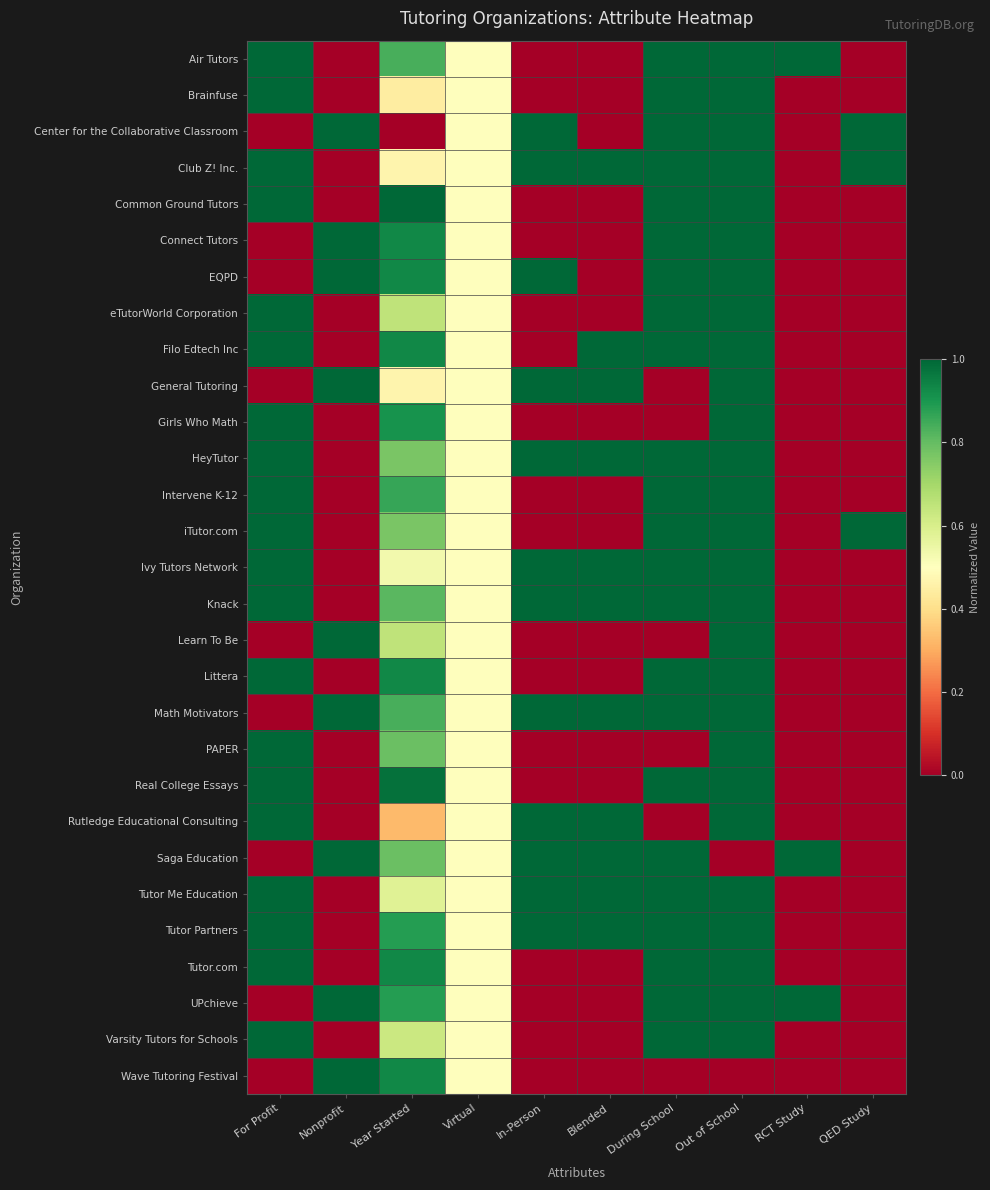

Reading left to right, what are all the values shown in this chart?

Air Tutors: For Profit=1.0	Nonprofit=0.0	Year Started=0.8	Virtual=0.5	In-Person=0.0	Blended=0.0	During School=1.0	Out of School=1.0	RCT Study=1.0	QED Study=0.0
Brainfuse: For Profit=1.0	Nonprofit=0.0	Year Started=0.4	Virtual=0.5	In-Person=0.0	Blended=0.0	During School=1.0	Out of School=1.0	RCT Study=0.0	QED Study=0.0
Center for the Collaborative Classroom: For Profit=0.0	Nonprofit=1.0	Year Started=0.0	Virtual=0.5	In-Person=1.0	Blended=0.0	During School=1.0	Out of School=1.0	RCT Study=0.0	QED Study=1.0
Club Z! Inc.: For Profit=1.0	Nonprofit=0.0	Year Started=0.5	Virtual=0.5	In-Person=1.0	Blended=1.0	During School=1.0	Out of School=1.0	RCT Study=0.0	QED Study=1.0
Common Ground Tutors: For Profit=1.0	Nonprofit=0.0	Year Started=1.0	Virtual=0.5	In-Person=0.0	Blended=0.0	During School=1.0	Out of School=1.0	RCT Study=0.0	QED Study=0.0
Connect Tutors: For Profit=0.0	Nonprofit=1.0	Year Started=0.9	Virtual=0.5	In-Person=0.0	Blended=0.0	During School=1.0	Out of School=1.0	RCT Study=0.0	QED Study=0.0
EQPD: For Profit=0.0	Nonprofit=1.0	Year Started=0.9	Virtual=0.5	In-Person=1.0	Blended=0.0	During School=1.0	Out of School=1.0	RCT Study=0.0	QED Study=0.0
eTutorWorld Corporation: For Profit=1.0	Nonprofit=0.0	Year Started=0.7	Virtual=0.5	In-Person=0.0	Blended=0.0	During School=1.0	Out of School=1.0	RCT Study=0.0	QED Study=0.0
Filo Edtech Inc: For Profit=1.0	Nonprofit=0.0	Year Started=0.9	Virtual=0.5	In-Person=0.0	Blended=1.0	During School=1.0	Out of School=1.0	RCT Study=0.0	QED Study=0.0
General Tutoring: For Profit=0.0	Nonprofit=1.0	Year Started=0.5	Virtual=0.5	In-Person=1.0	Blended=1.0	During School=0.0	Out of School=1.0	RCT Study=0.0	QED Study=0.0
Girls Who Math: For Profit=1.0	Nonprofit=0.0	Year Started=0.9	Virtual=0.5	In-Person=0.0	Blended=0.0	During School=0.0	Out of School=1.0	RCT Study=0.0	QED Study=0.0
HeyTutor: For Profit=1.0	Nonprofit=0.0	Year Started=0.8	Virtual=0.5	In-Person=1.0	Blended=1.0	During School=1.0	Out of School=1.0	RCT Study=0.0	QED Study=0.0
Intervene K-12: For Profit=1.0	Nonprofit=0.0	Year Started=0.9	Virtual=0.5	In-Person=0.0	Blended=0.0	During School=1.0	Out of School=1.0	RCT Study=0.0	QED Study=0.0
iTutor.com: For Profit=1.0	Nonprofit=0.0	Year Started=0.8	Virtual=0.5	In-Person=0.0	Blended=0.0	During School=1.0	Out of School=1.0	RCT Study=0.0	QED Study=1.0
Ivy Tutors Network: For Profit=1.0	Nonprofit=0.0	Year Started=0.5	Virtual=0.5	In-Person=1.0	Blended=1.0	During School=1.0	Out of School=1.0	RCT Study=0.0	QED Study=0.0
Knack: For Profit=1.0	Nonprofit=0.0	Year Started=0.8	Virtual=0.5	In-Person=1.0	Blended=1.0	During School=1.0	Out of School=1.0	RCT Study=0.0	QED Study=0.0
Learn To Be: For Profit=0.0	Nonprofit=1.0	Year Started=0.7	Virtual=0.5	In-Person=0.0	Blended=0.0	During School=0.0	Out of School=1.0	RCT Study=0.0	QED Study=0.0
Littera: For Profit=1.0	Nonprofit=0.0	Year Started=0.9	Virtual=0.5	In-Person=0.0	Blended=0.0	During School=1.0	Out of School=1.0	RCT Study=0.0	QED Study=0.0
Math Motivators: For Profit=0.0	Nonprofit=1.0	Year Started=0.8	Virtual=0.5	In-Person=1.0	Blended=1.0	During School=1.0	Out of School=1.0	RCT Study=0.0	QED Study=0.0
PAPER: For Profit=1.0	Nonprofit=0.0	Year Started=0.8	Virtual=0.5	In-Person=0.0	Blended=0.0	During School=0.0	Out of School=1.0	RCT Study=0.0	QED Study=0.0
Real College Essays: For Profit=1.0	Nonprofit=0.0	Year Started=1.0	Virtual=0.5	In-Person=0.0	Blended=0.0	During School=1.0	Out of School=1.0	RCT Study=0.0	QED Study=0.0
Rutledge Educational Consulting: For Profit=1.0	Nonprofit=0.0	Year Started=0.3	Virtual=0.5	In-Person=1.0	Blended=1.0	During School=0.0	Out of School=1.0	RCT Study=0.0	QED Study=0.0
Saga Education: For Profit=0.0	Nonprofit=1.0	Year Started=0.8	Virtual=0.5	In-Person=1.0	Blended=1.0	During School=1.0	Out of School=0.0	RCT Study=1.0	QED Study=0.0
Tutor Me Education: For Profit=1.0	Nonprofit=0.0	Year Started=0.6	Virtual=0.5	In-Person=1.0	Blended=1.0	During School=1.0	Out of School=1.0	RCT Study=0.0	QED Study=0.0
Tutor Partners: For Profit=1.0	Nonprofit=0.0	Year Started=0.9	Virtual=0.5	In-Person=1.0	Blended=1.0	During School=1.0	Out of School=1.0	RCT Study=0.0	QED Study=0.0
Tutor.com: For Profit=1.0	Nonprofit=0.0	Year Started=0.9	Virtual=0.5	In-Person=0.0	Blended=0.0	During School=1.0	Out of School=1.0	RCT Study=0.0	QED Study=0.0
UPchieve: For Profit=0.0	Nonprofit=1.0	Year Started=0.9	Virtual=0.5	In-Person=0.0	Blended=0.0	During School=1.0	Out of School=1.0	RCT Study=1.0	QED Study=0.0
Varsity Tutors for Schools: For Profit=1.0	Nonprofit=0.0	Year Started=0.6	Virtual=0.5	In-Person=0.0	Blended=0.0	During School=1.0	Out of School=1.0	RCT Study=0.0	QED Study=0.0
Wave Tutoring Festival: For Profit=0.0	Nonprofit=1.0	Year Started=0.9	Virtual=0.5	In-Person=0.0	Blended=0.0	During School=0.0	Out of School=0.0	RCT Study=0.0	QED Study=0.0